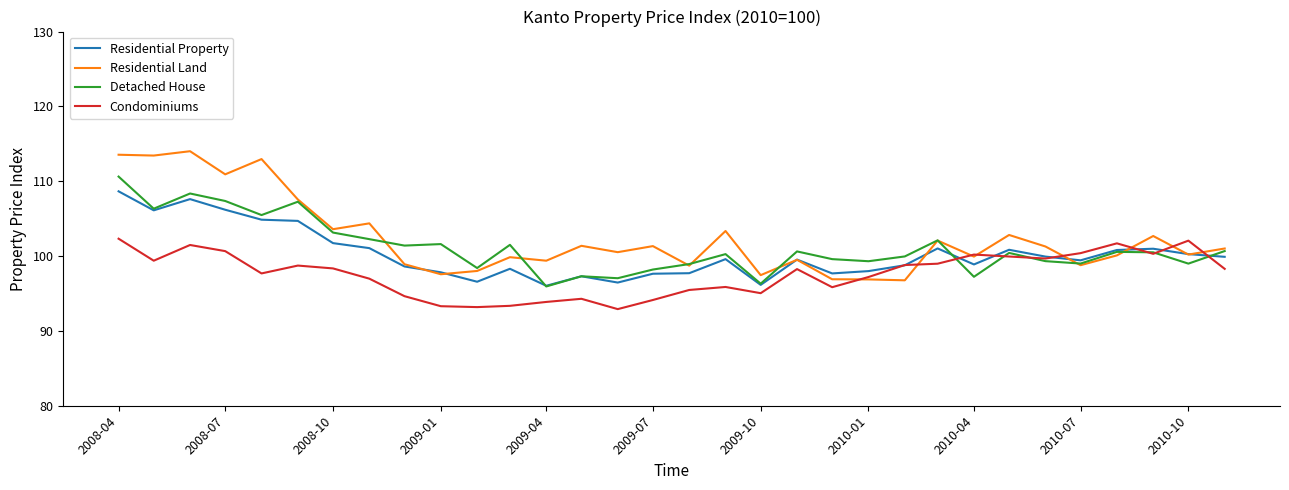

What is the minimum value for Residential Land?

96.8